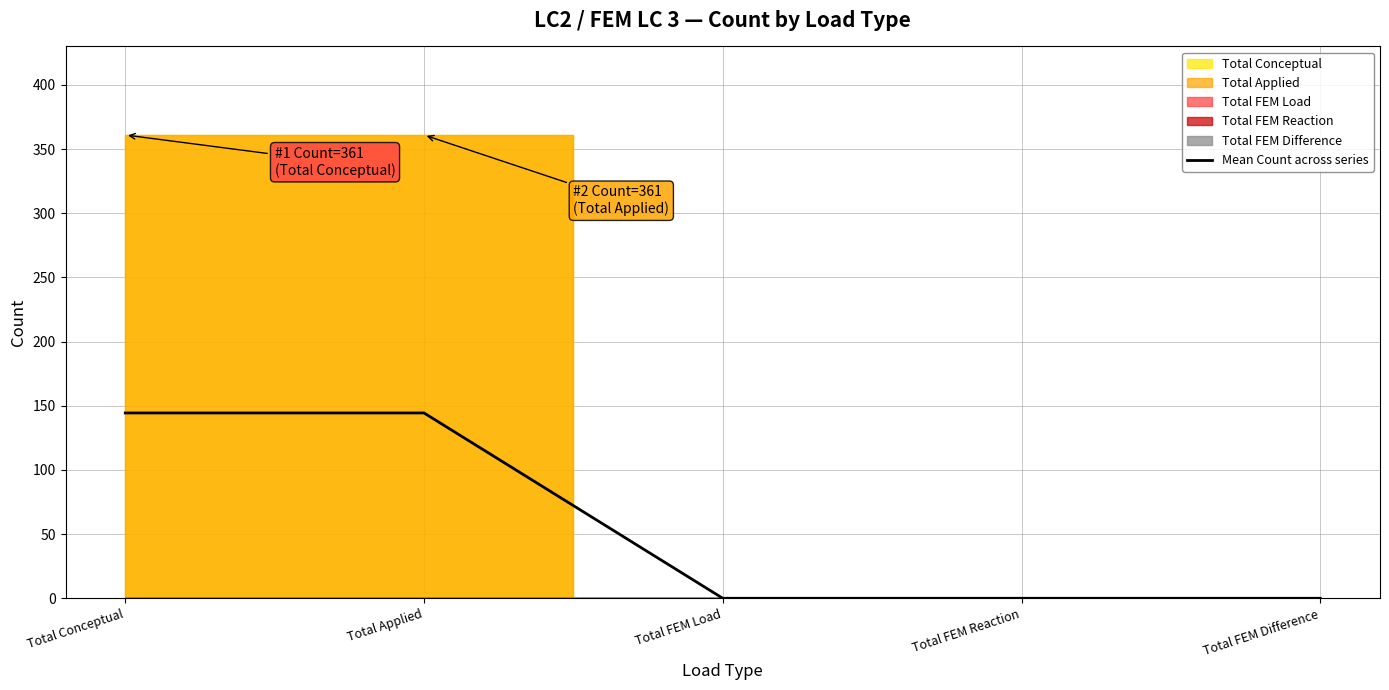

Where is the data nearest to the value 72?

Total FEM Load